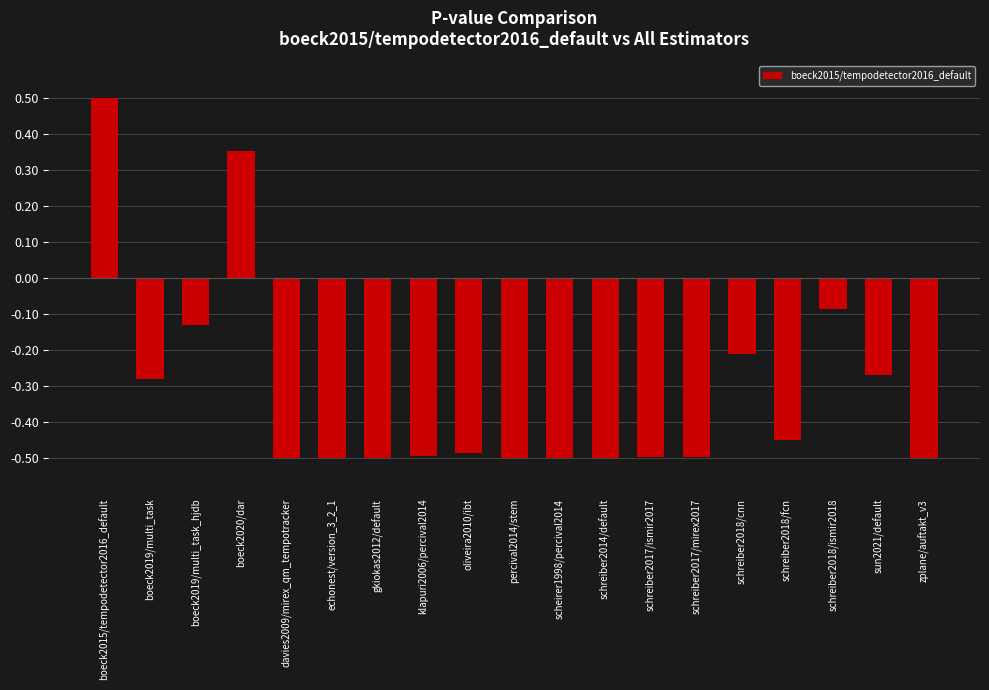

How many negative values are there?

17